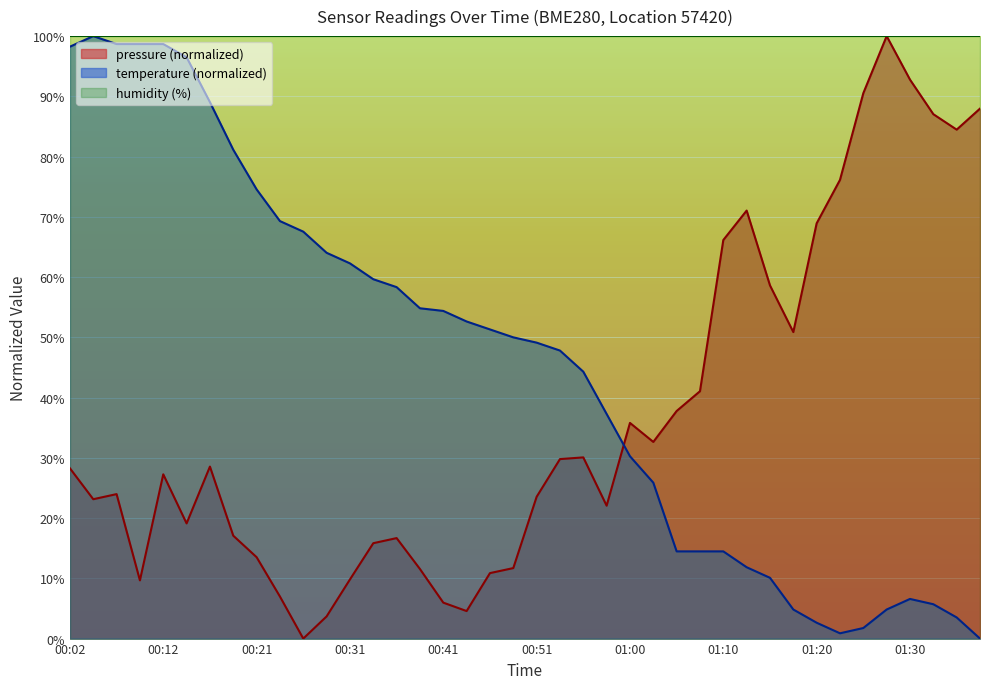

True or false: pressure and temperature cross at least once.

True